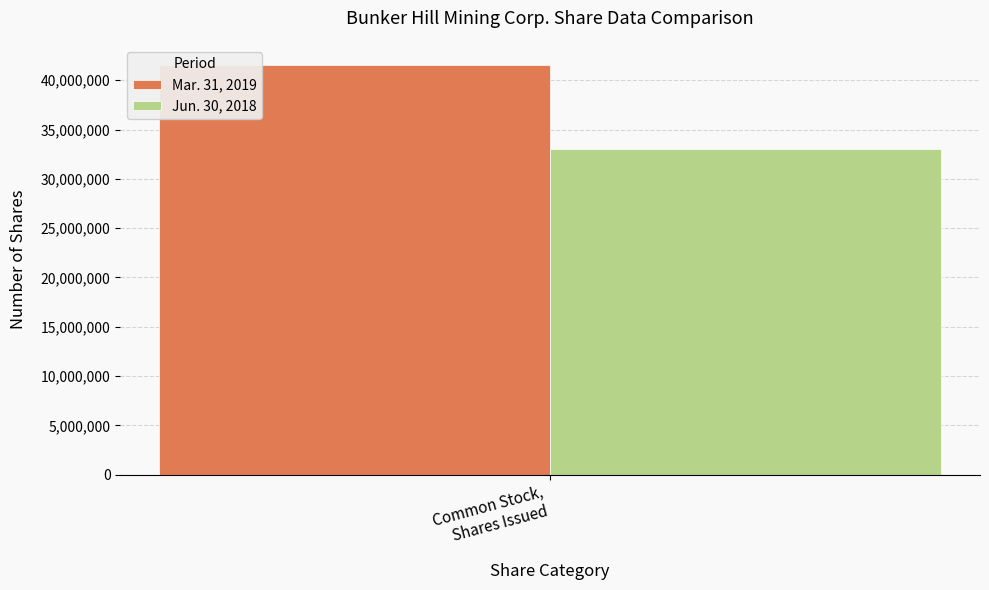

Rank the series by their average value, from highest to lowest.

Mar. 31, 2019, Jun. 30, 2018